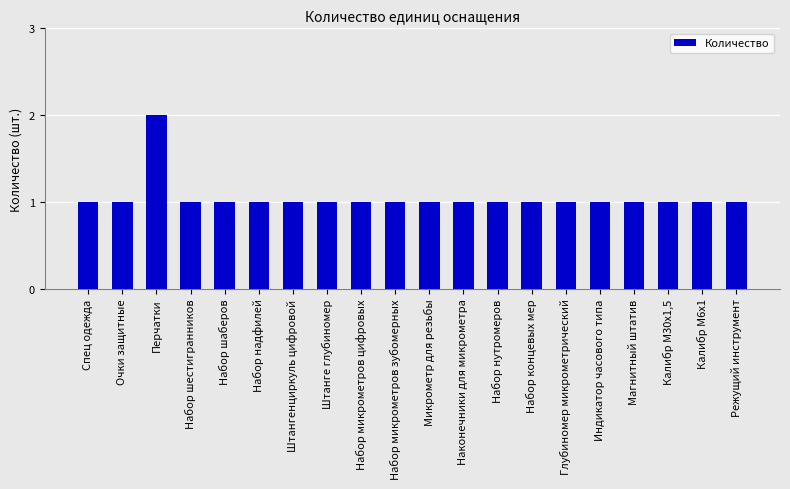

At which category does the chart reach its peak across all series?

Перчатки